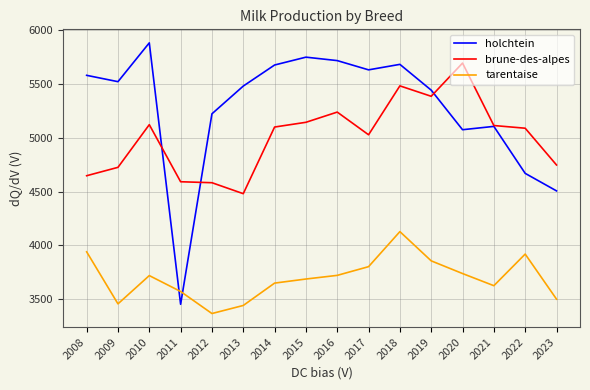

Which series ends up on top after the final intersection of brune-des-alpes and holchtein?

brune-des-alpes